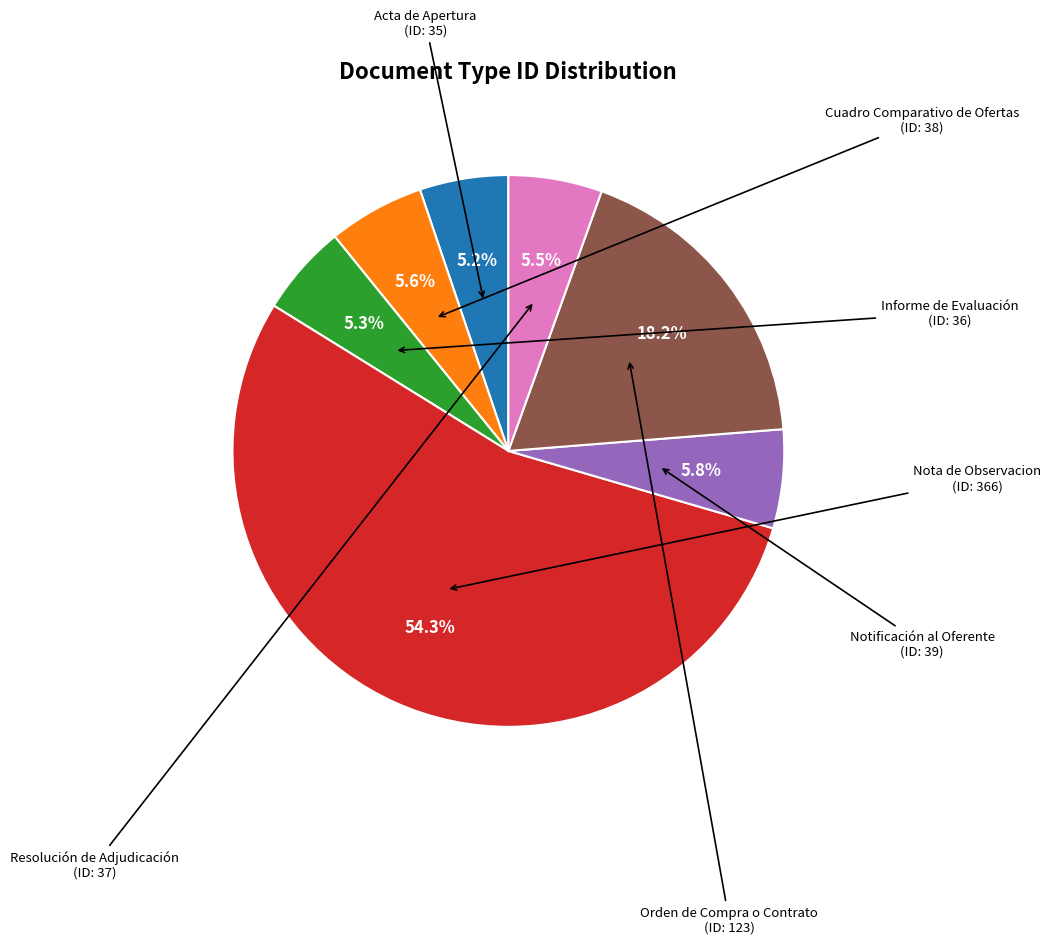

How many segments does this pie chart have?

7